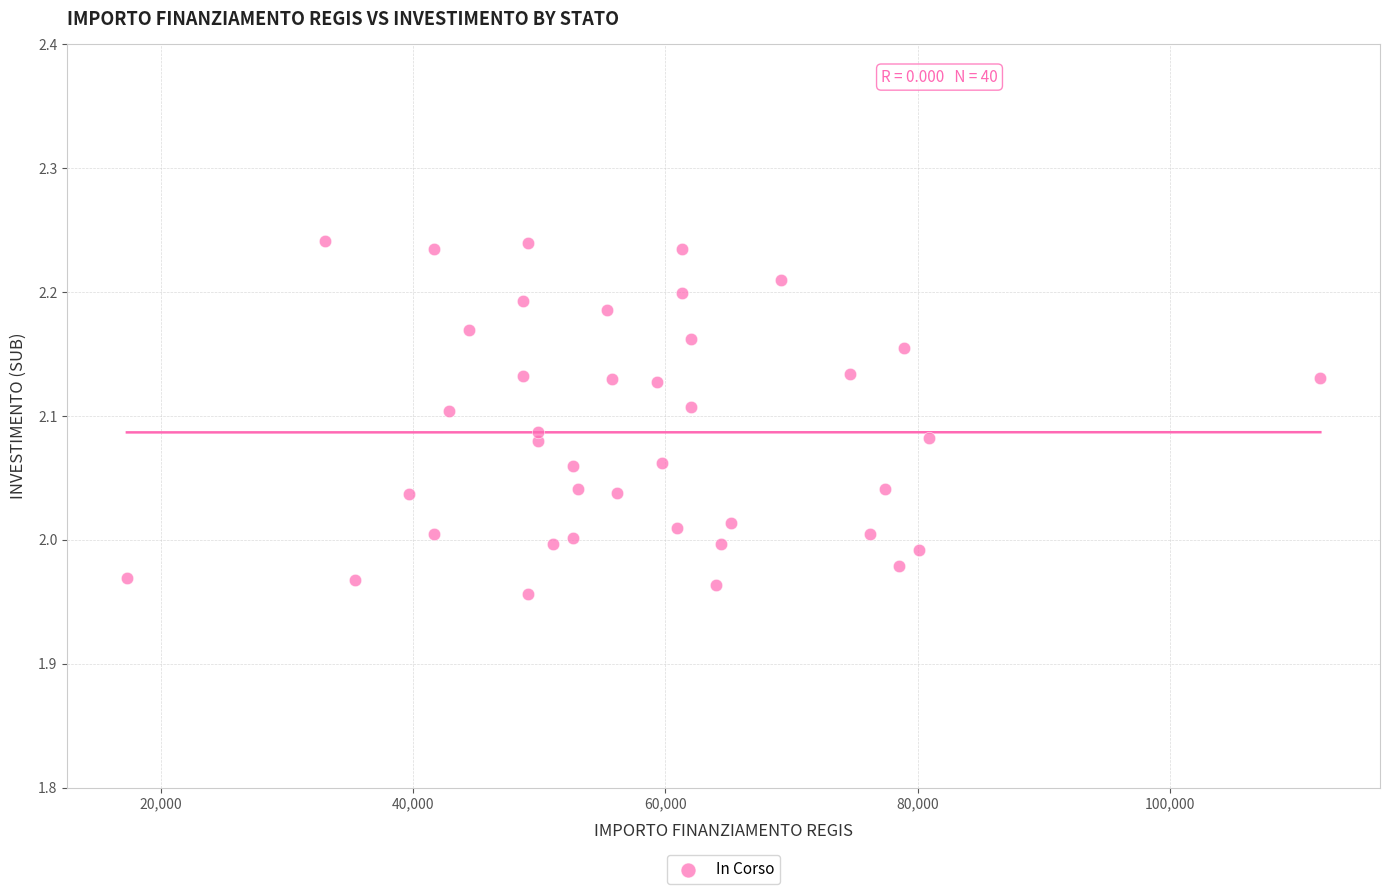

What is the range of Y values (max minus min)?

0.3